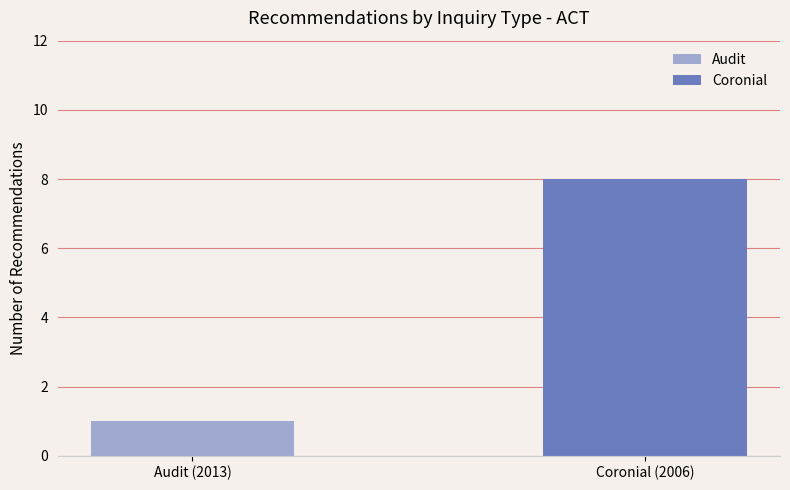

Is it true that the value at REC126-1977 is 974?

False